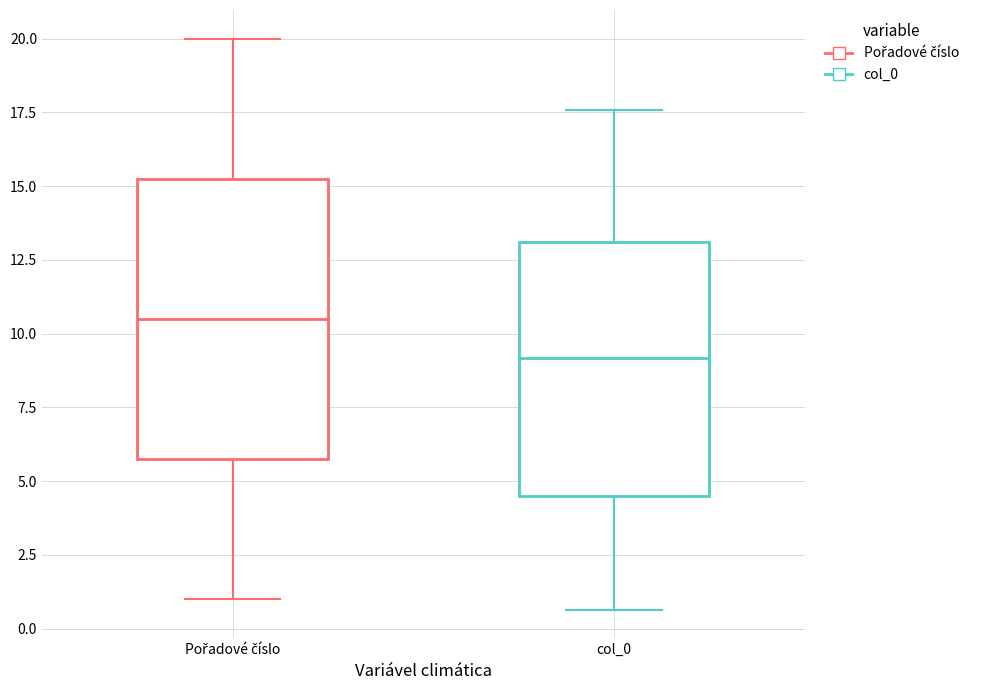

Reading left to right, read every box against the y-axis: the position of its median line, the range the box covers, and the ends of its whiskers. The values are not printed on the chart, so give them approximately, as read against the axis.

Pořadové číslo: median 10.5, box 6.0 to 15.5, whiskers 1.0 to 20.0
col_0: median 9.0, box 4.5 to 13.0, whiskers 0.5 to 17.5